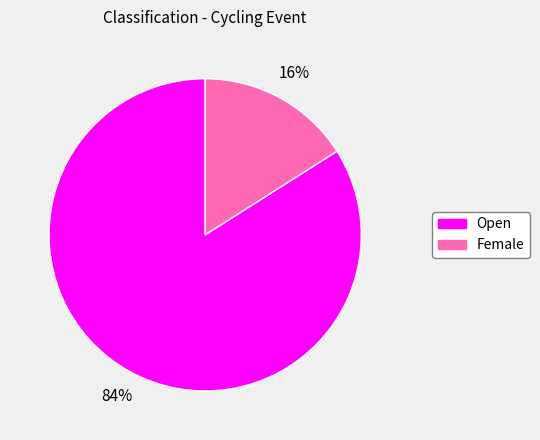

To the nearest percent, what is the difference between the largest and smallest slice percentages?

68%